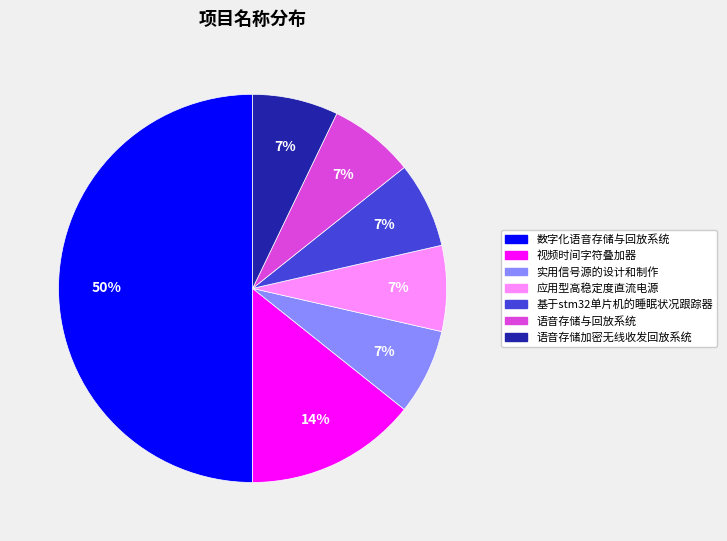

Count the number of slices in the pie.

7